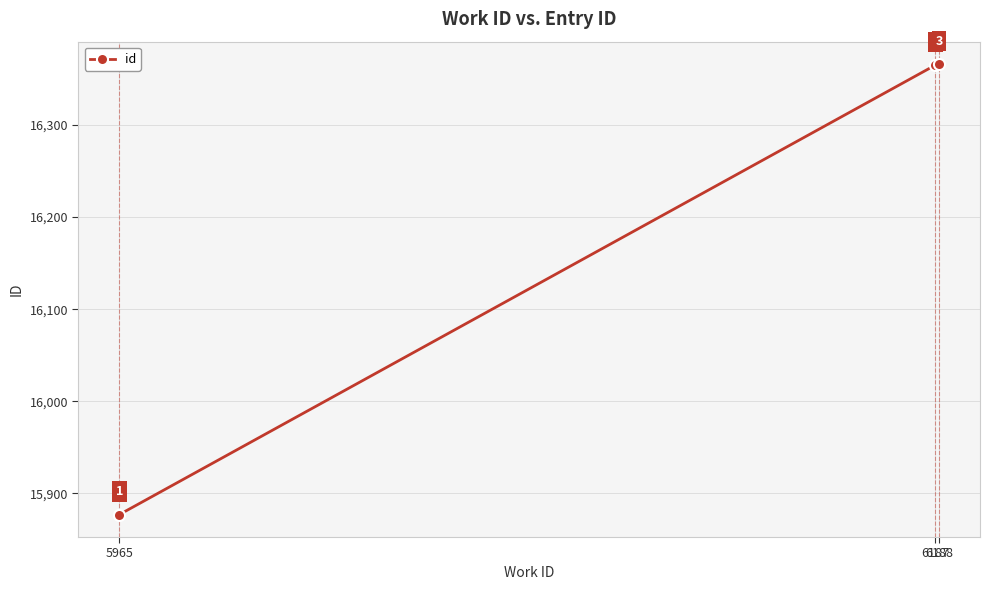

What is the difference between the maximum and minimum values?

489